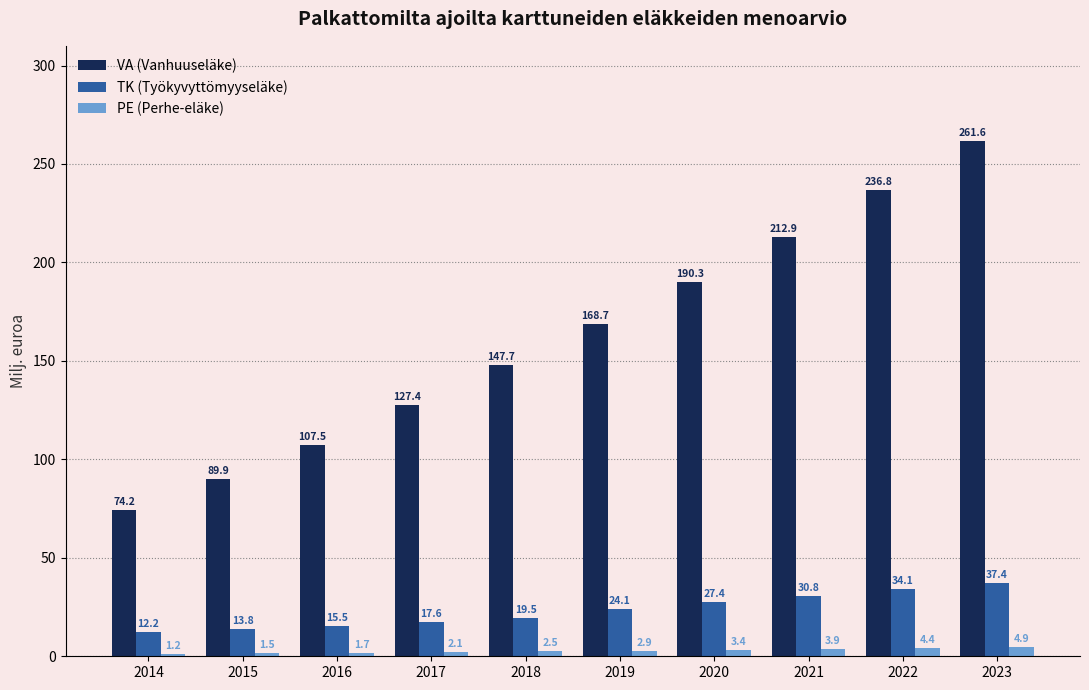

What is the maximum value shown in the chart?

261.6